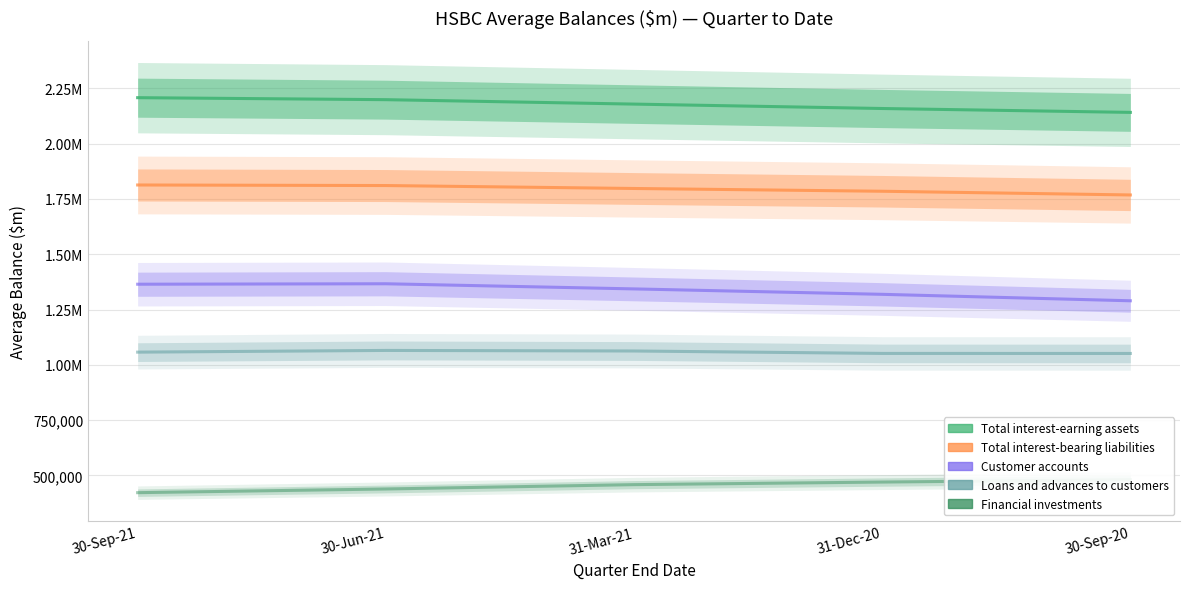

Rank the categories by Customer accounts value from highest to lowest.

30-Jun-21, 30-Sep-21, 31-Mar-21, 31-Dec-20, 30-Sep-20